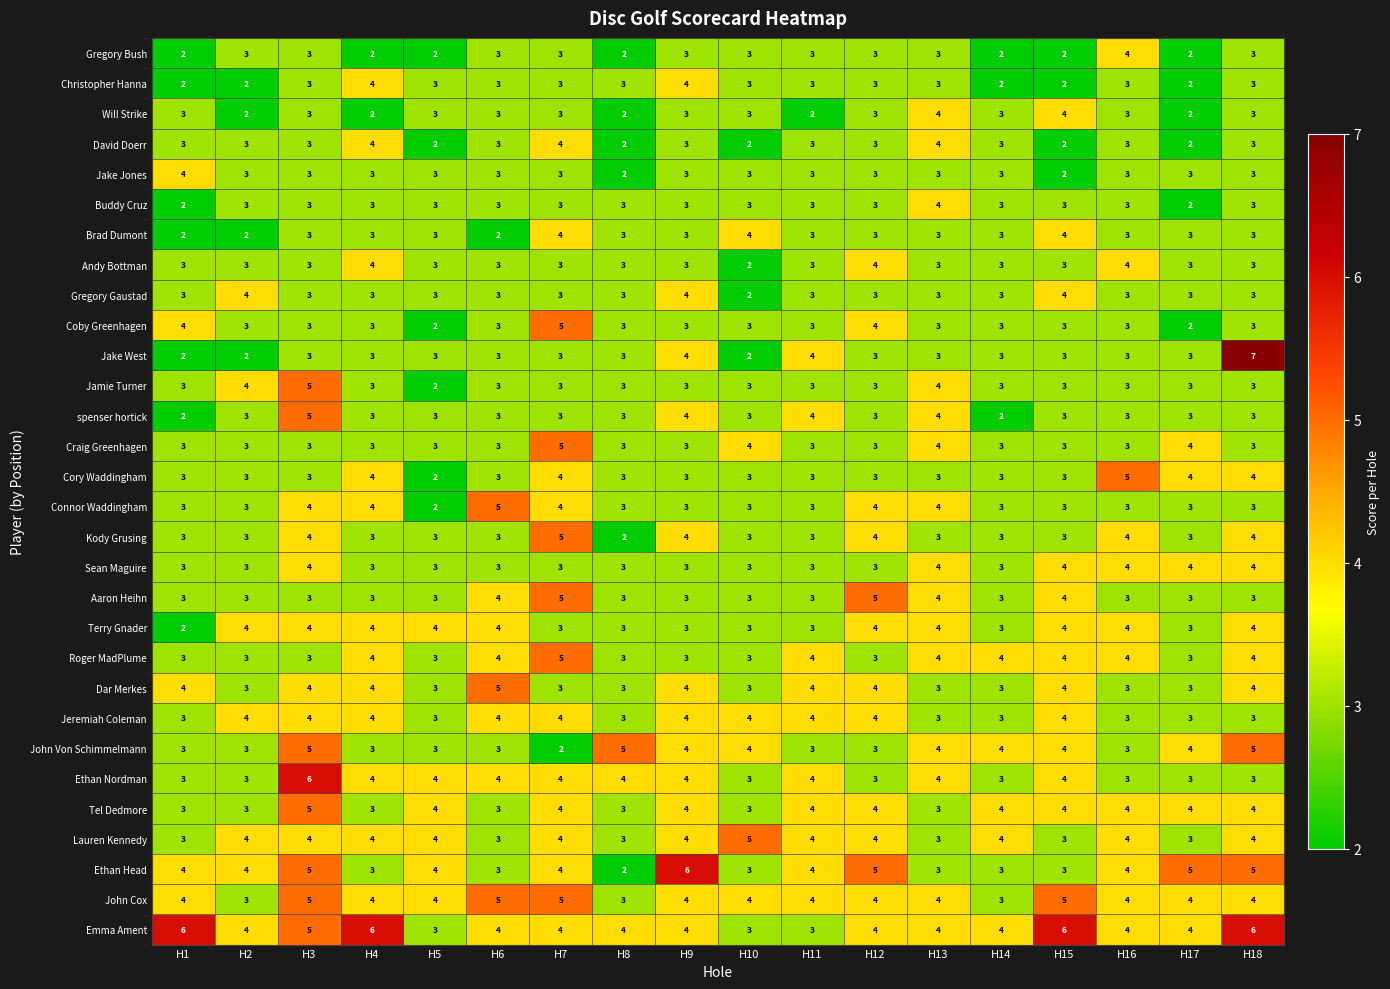

True or false: Gregory Bush has a value of 3 at H12.

True